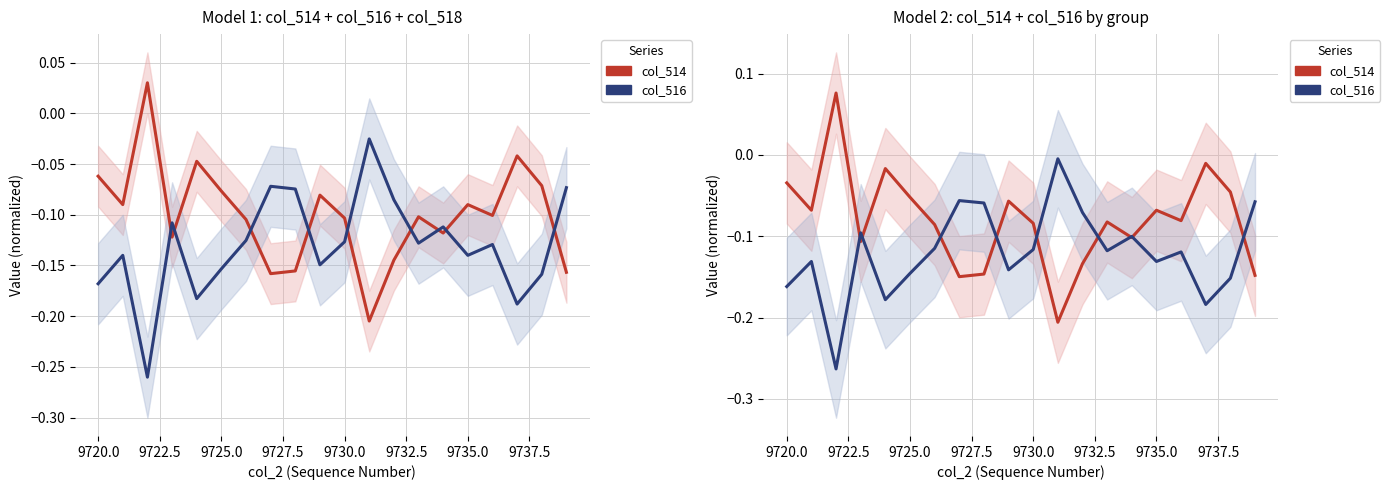

At which category is the sum across all series the highest?

9722.5